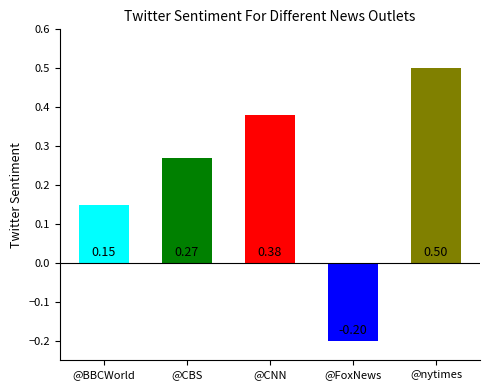

The chart shows a value of 0.5 at @nytimes. True or false?

True